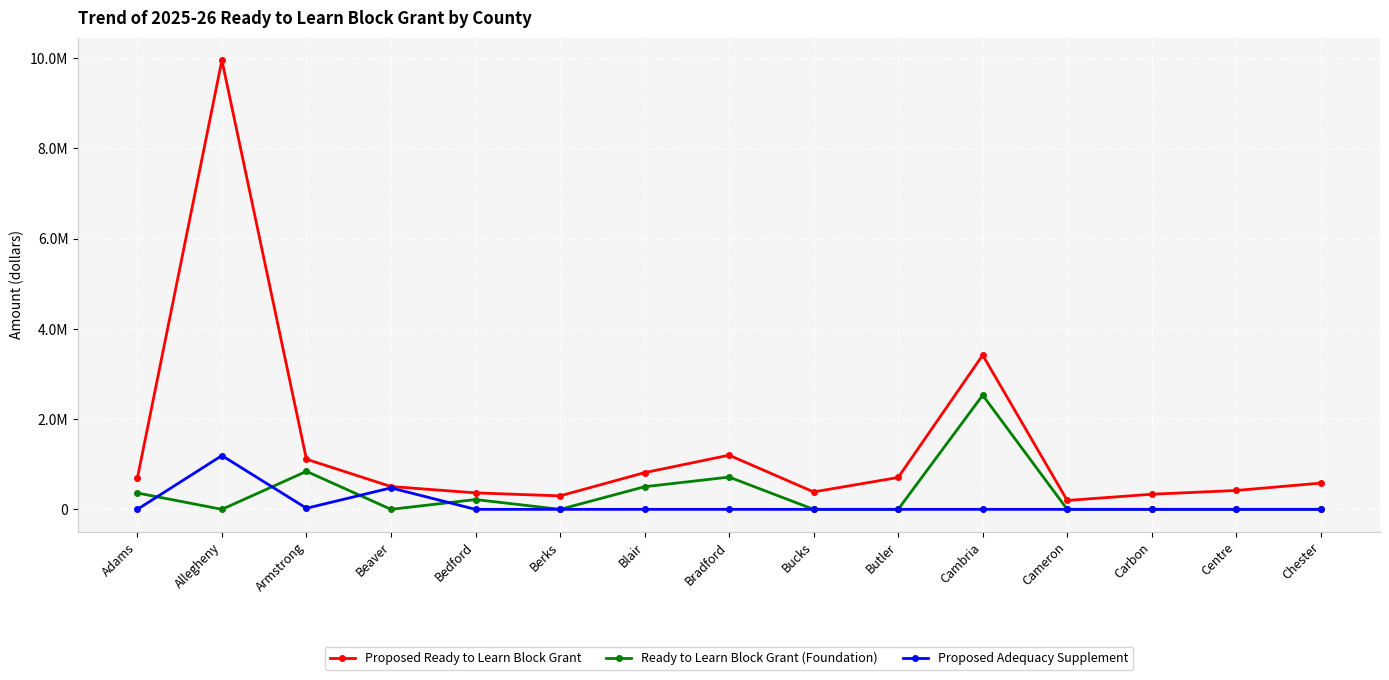

How many intersections are there between Ready to Learn Block Grant (Foundation) and Proposed Adequacy Supplement?

4